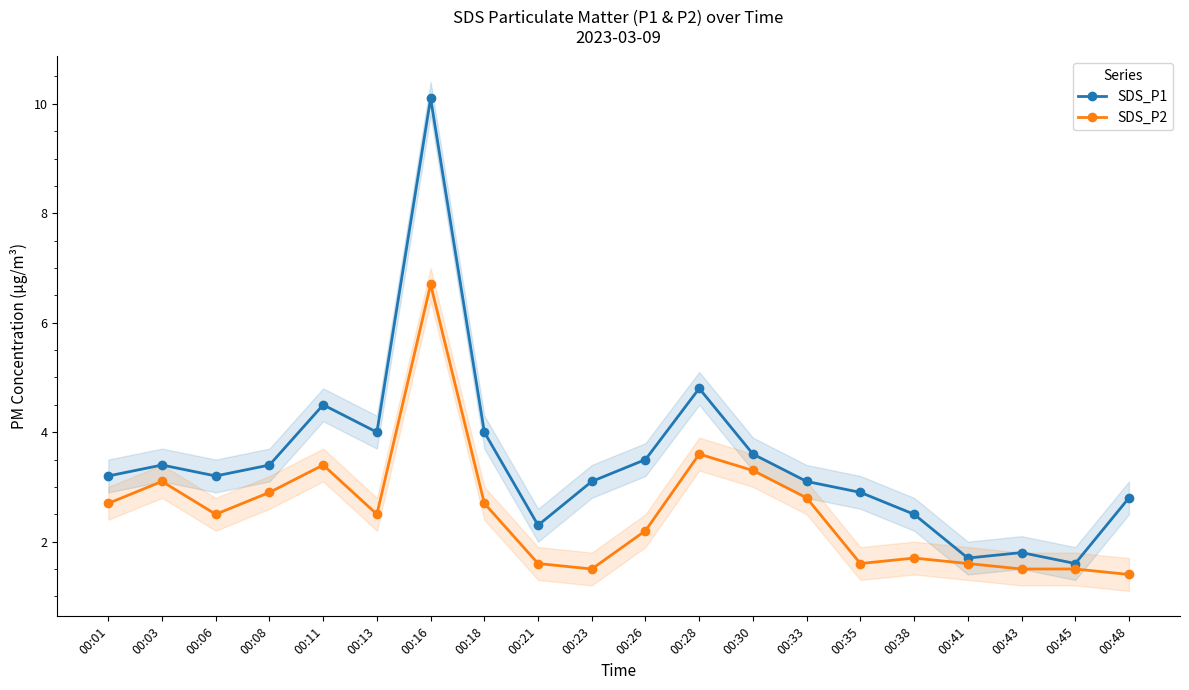

At which label does SDS_P2 reach its minimum?

00:48